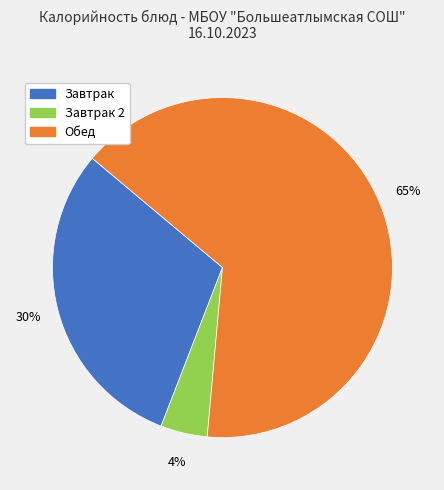

Is there a majority slice in this chart?

Yes